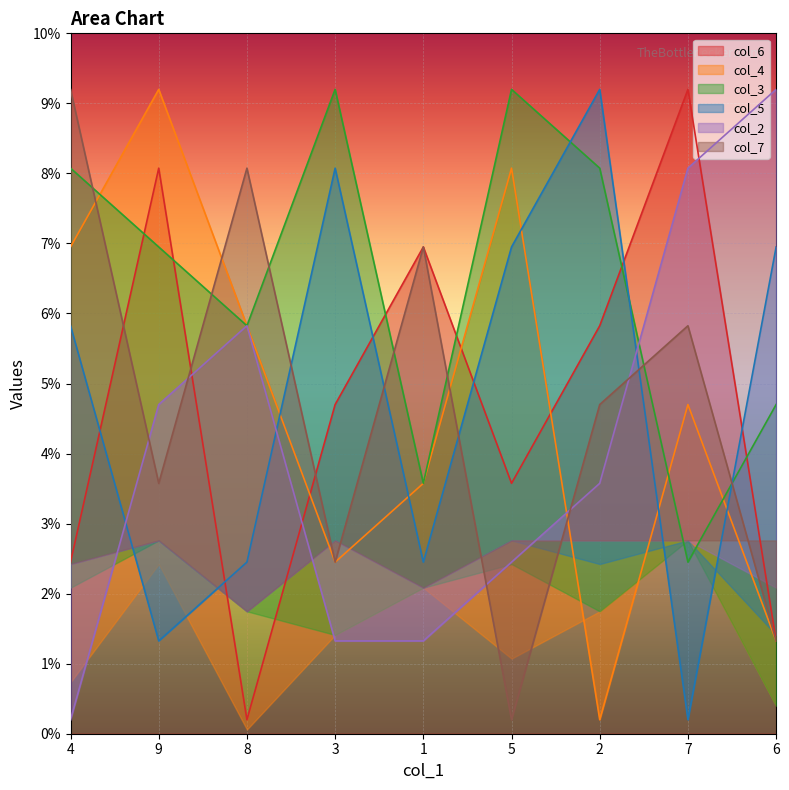

How many lines are shown in the chart?

6